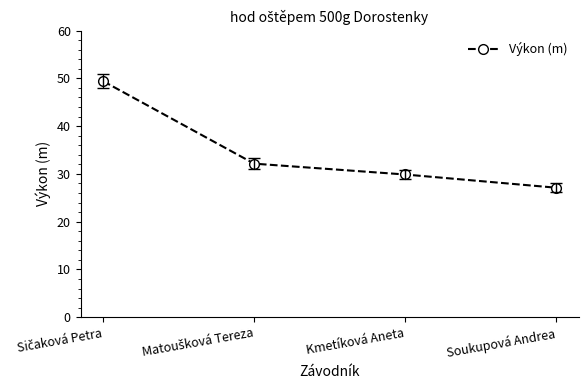

Read the value at Soukupová Andrea.

27.1